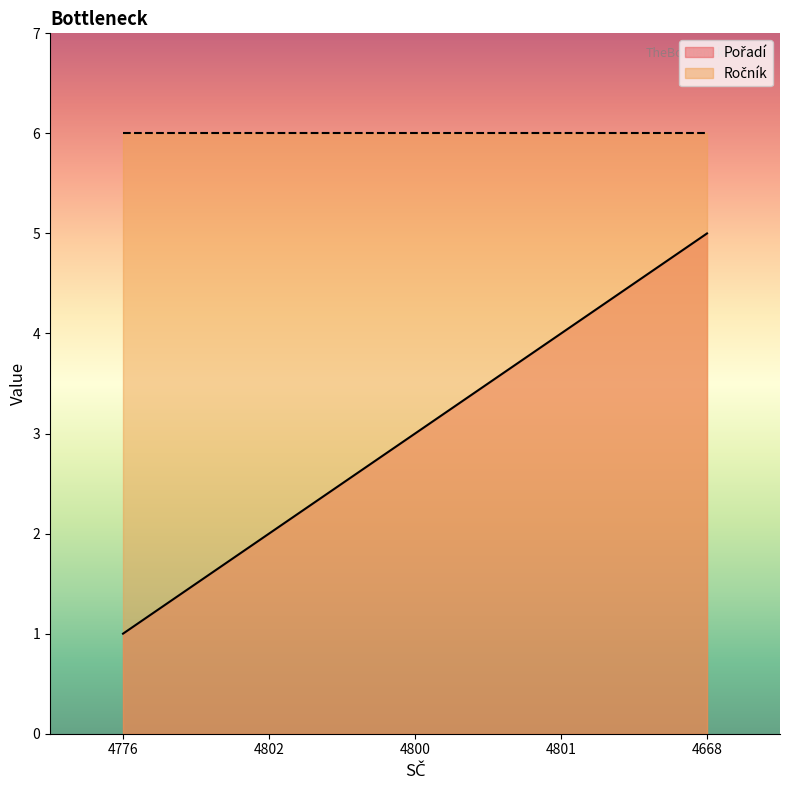

List the labels in order of value, largest first.

4668, 4801, 4800, 4802, 4776